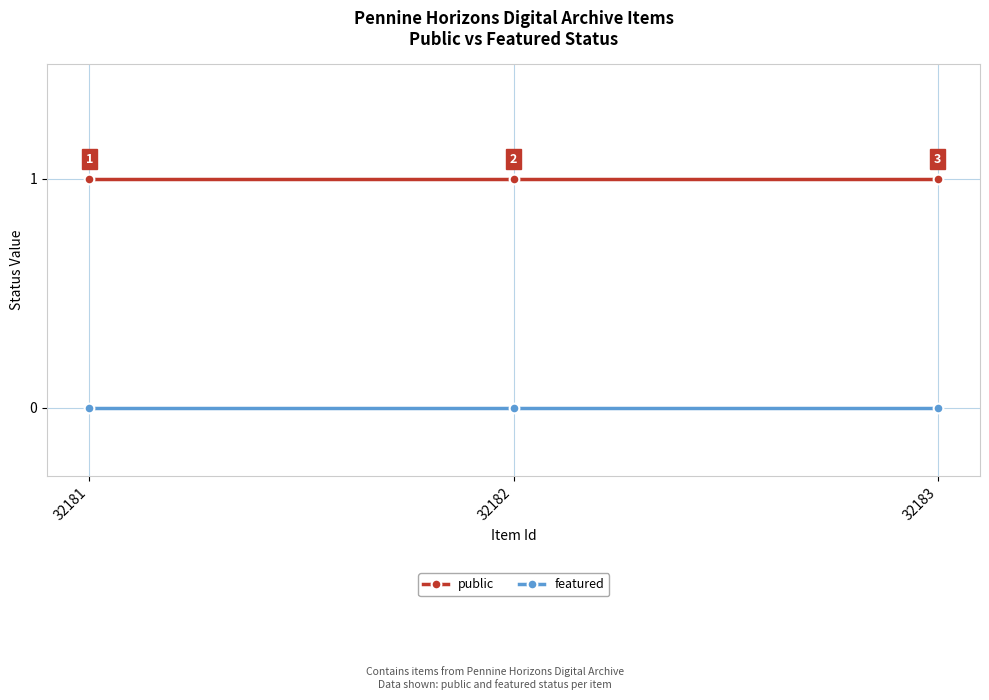

How many series are shown in this chart?

2